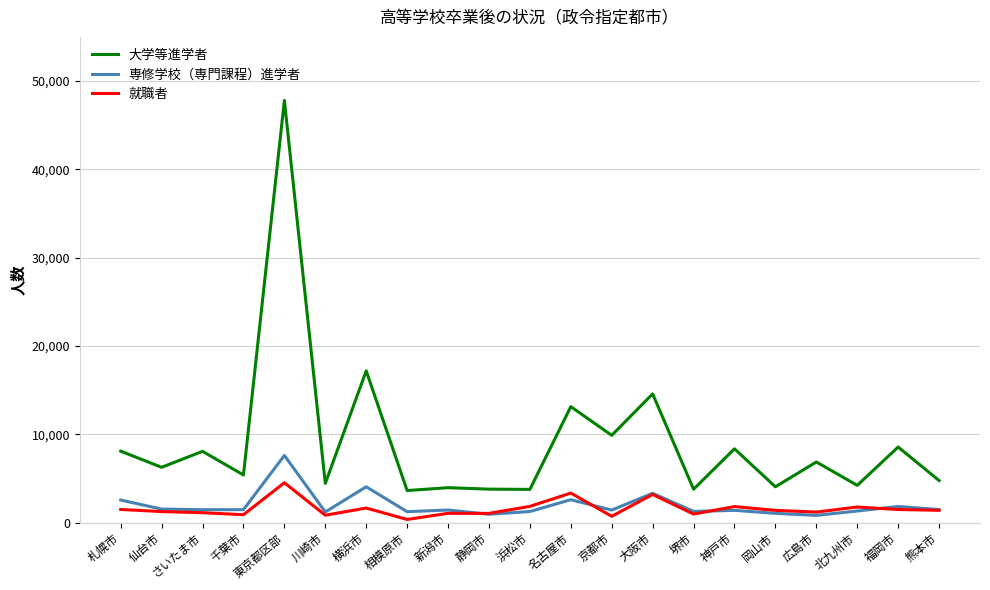

What is the difference between the maximum and minimum values in the 大学等進学者 series?

44182